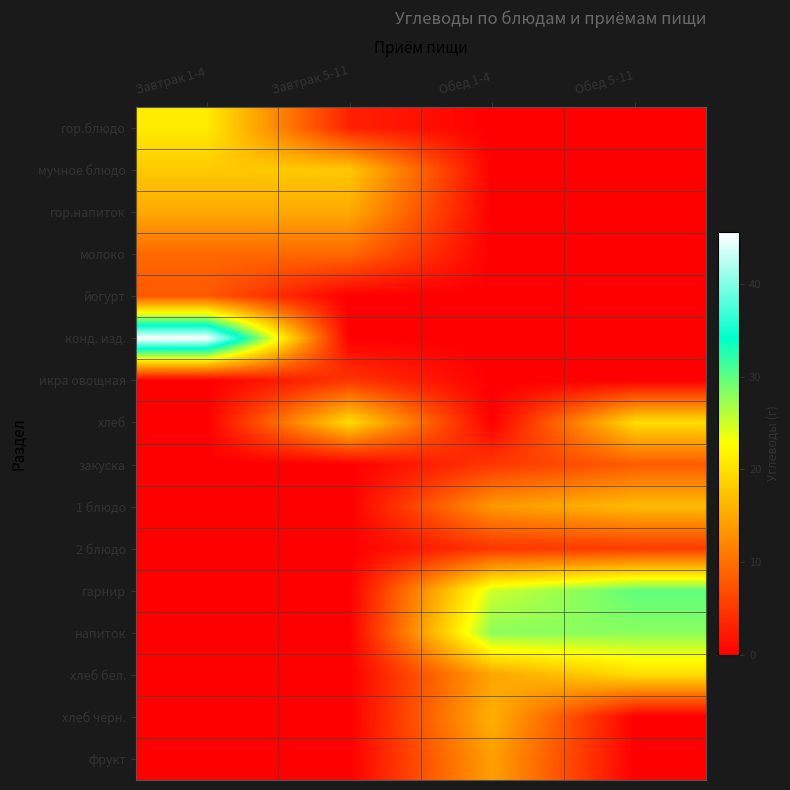

What is the total value across all series at Обед 1-4?

121.4